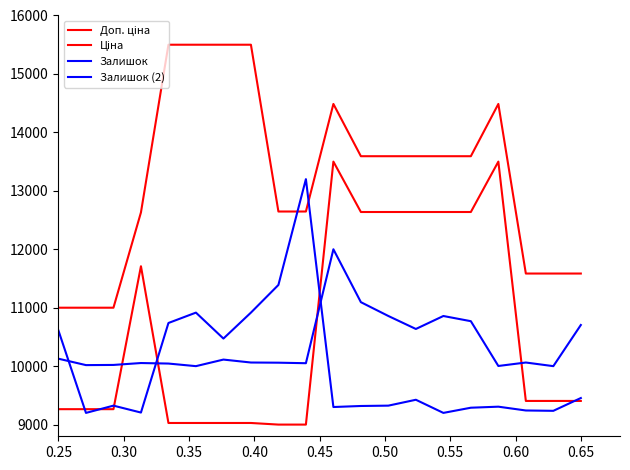

How many series are shown in this chart?

4